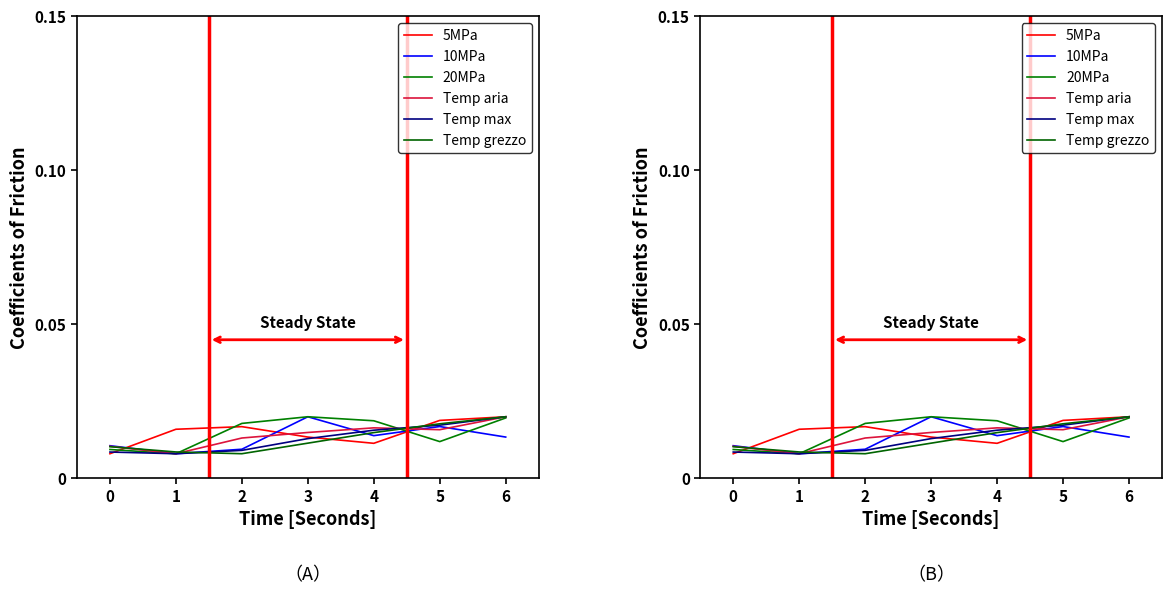

The Temperatura terreno - Max series shows 0.0 at 6. True or false?

True